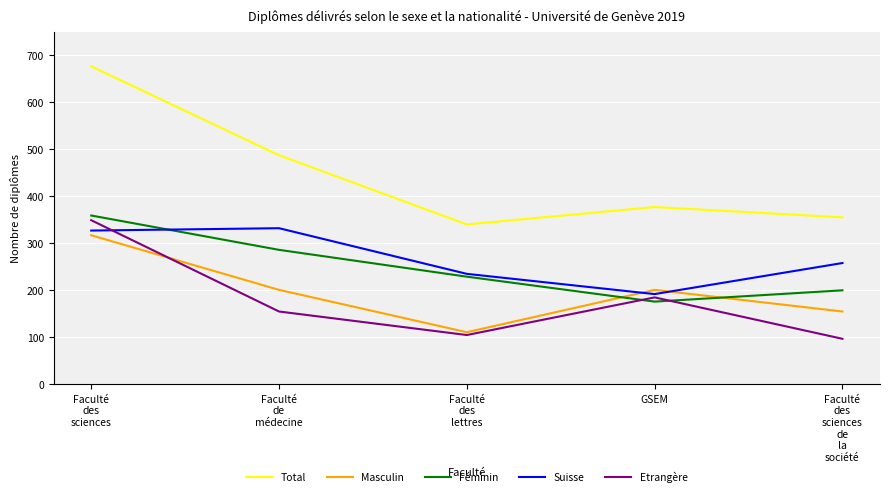

The value of Total at Faculté
de
médecine is 487. True or false?

True